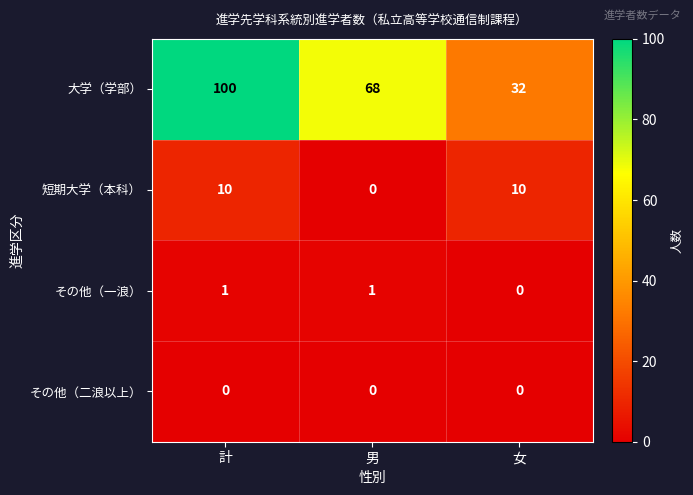

How many distinct data groups are displayed?

4